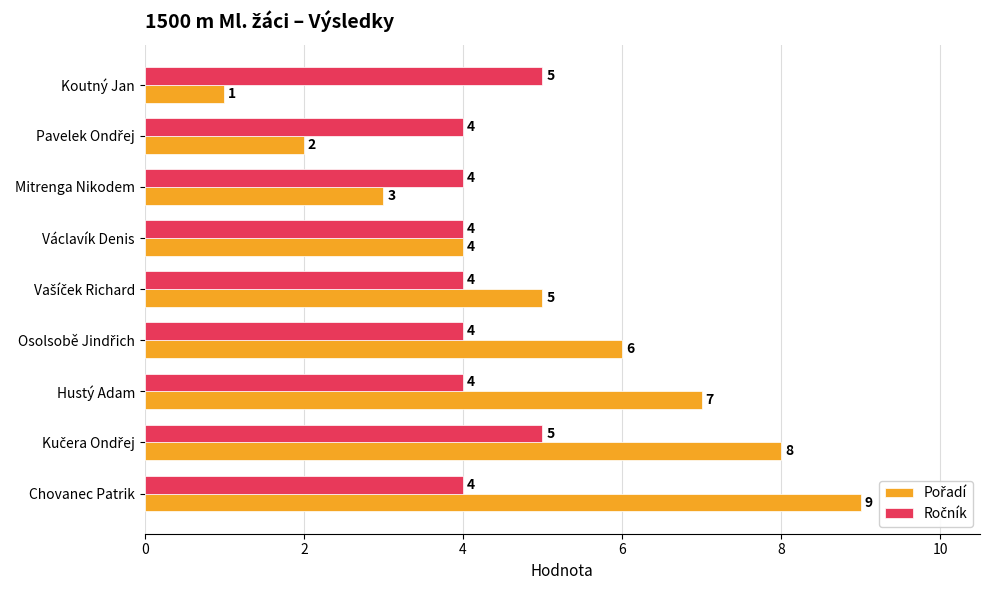

Which category has the highest value across all series?

Chovanec Patrik